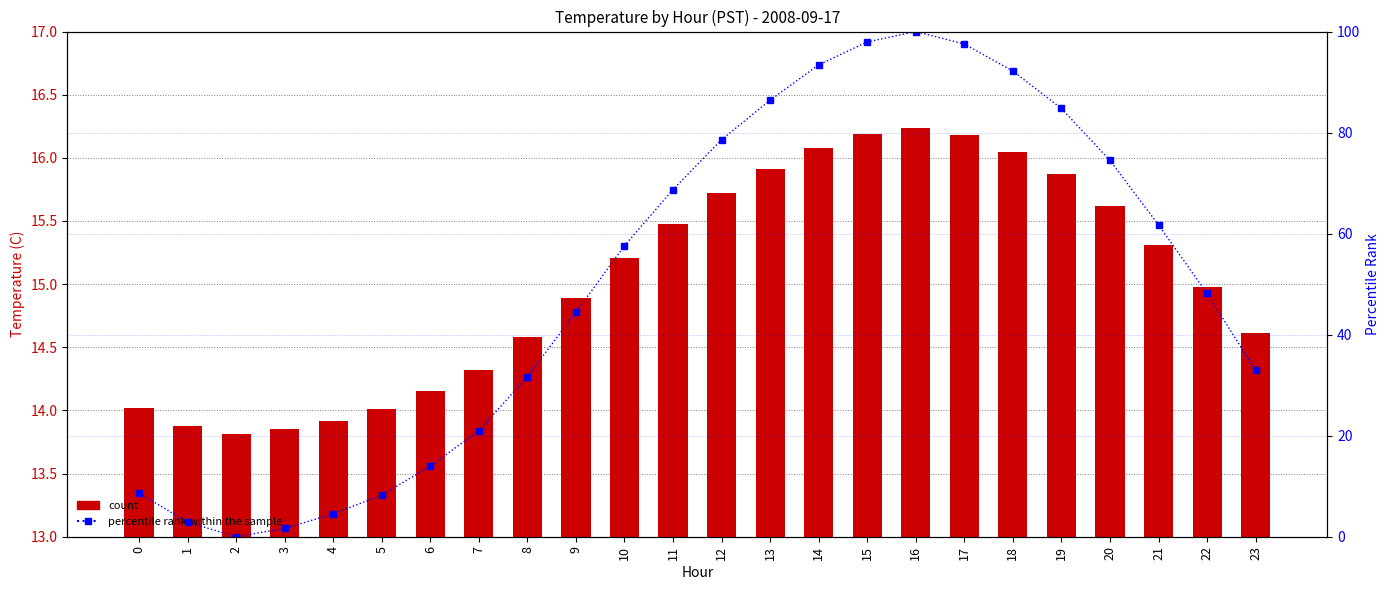

What is the value of the percentile rank within the sample bar at the 23rd from the left?

48.1